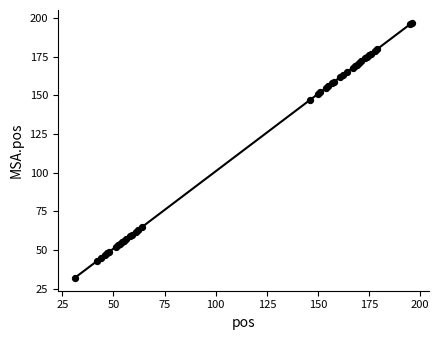

What Y value in the scatter plot is closest to 114?

147